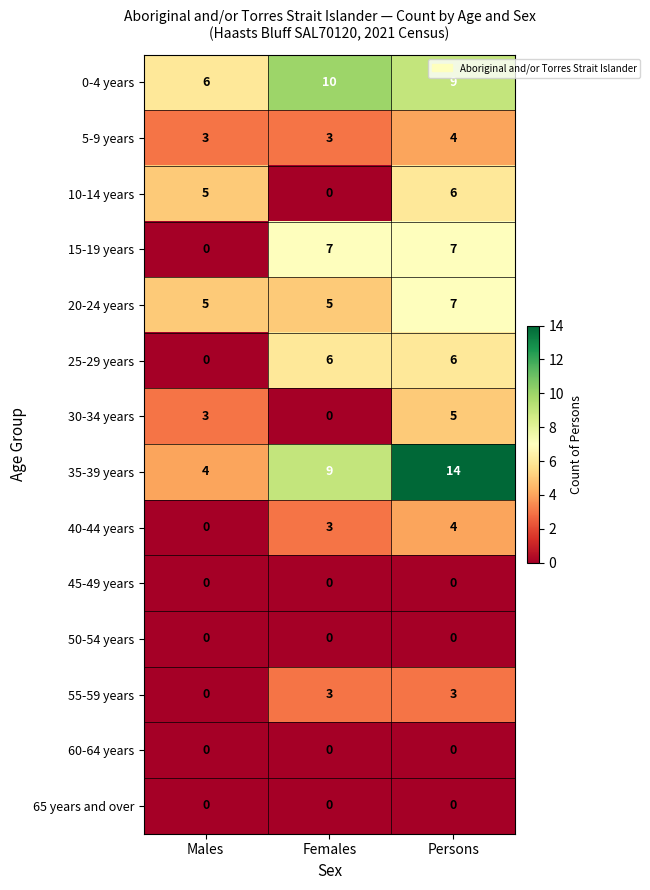

What is the sum of all 20-24 years values?

17